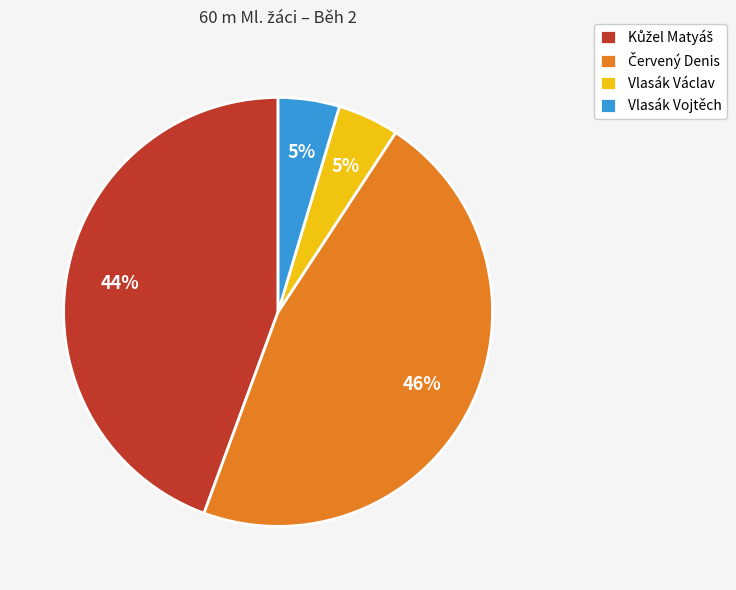

What percentage is the Vlasák Václav slice, to the nearest percent?

5%